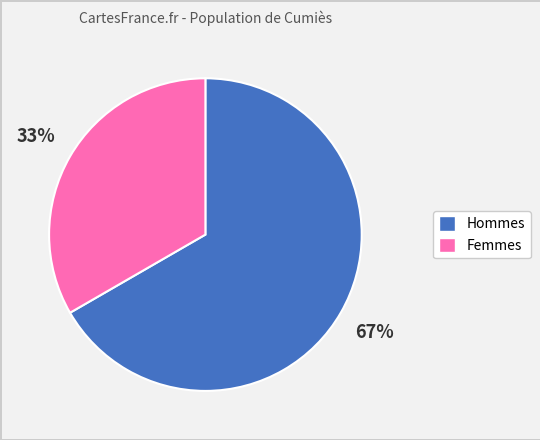

What percentage is the Hommes slice, to the nearest percent?

67%